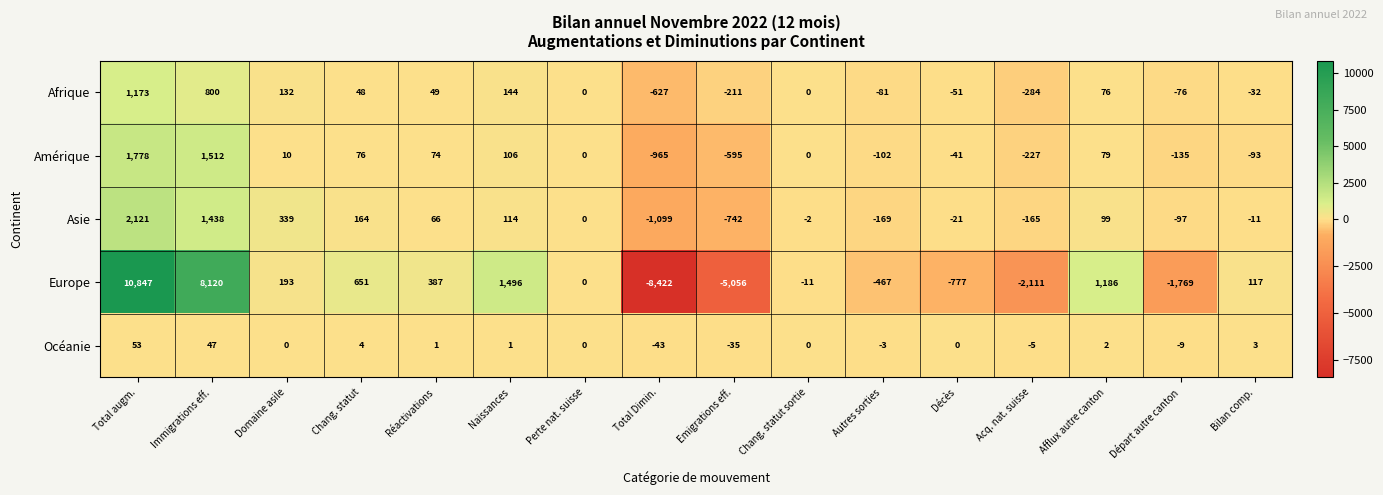

The value of Asie at Bilan comp. is -16. True or false?

False